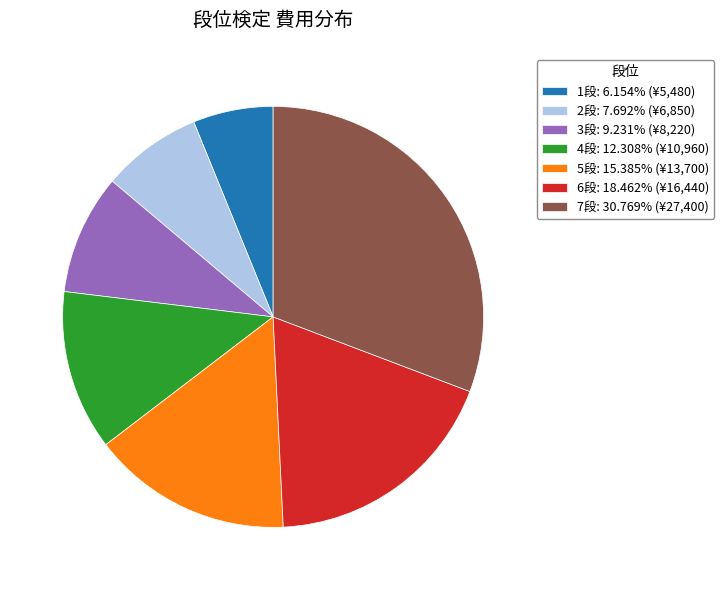

Which slice is the smallest?

1段